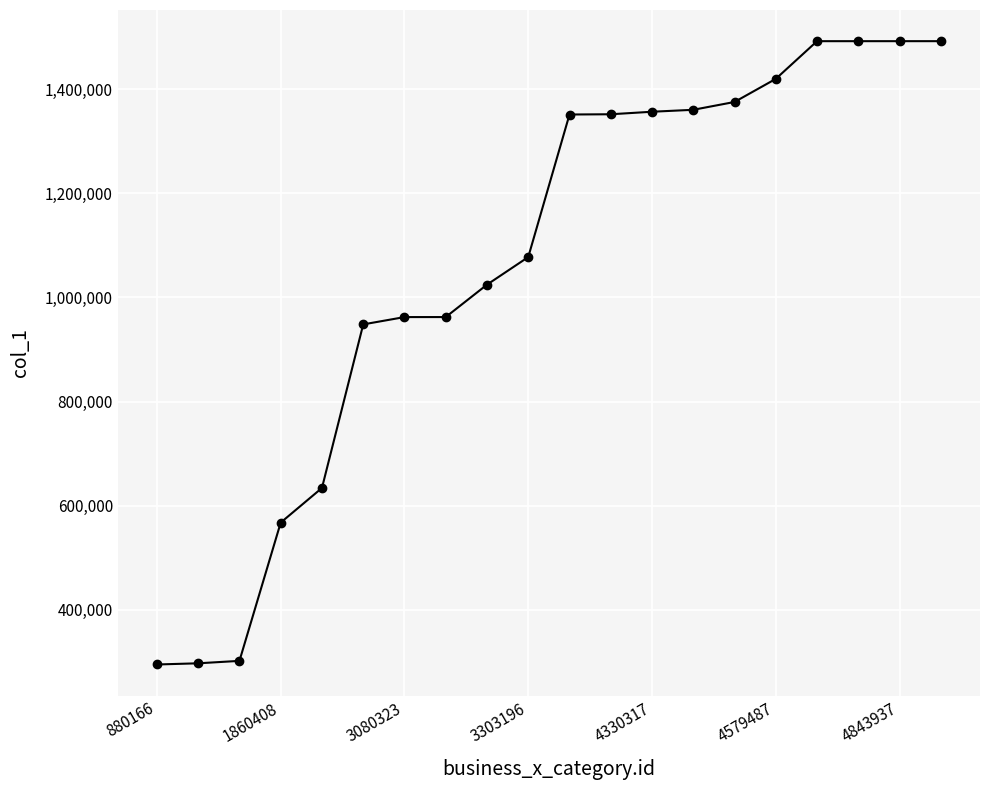

What is the smallest value displayed?

295061